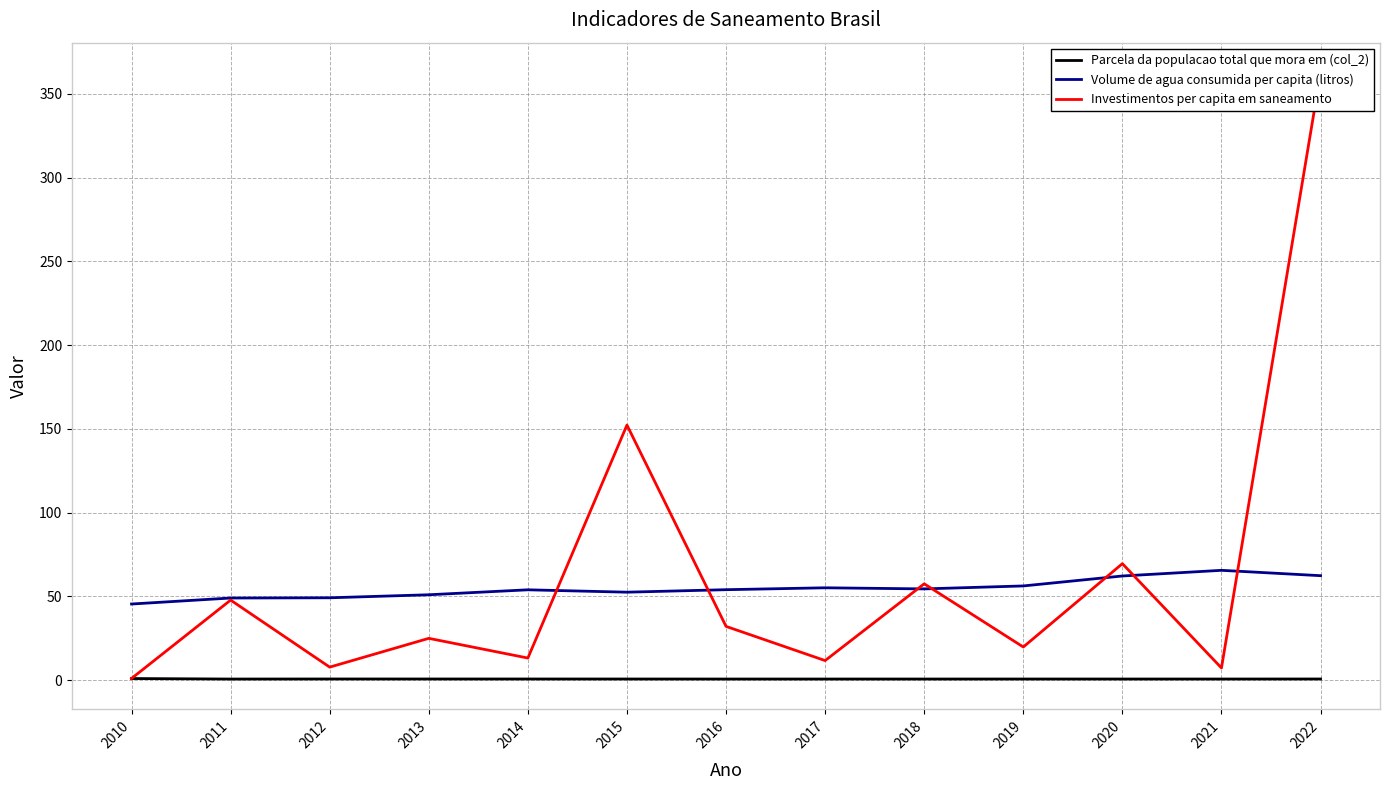

What is the maximum value shown in the chart?

362.4